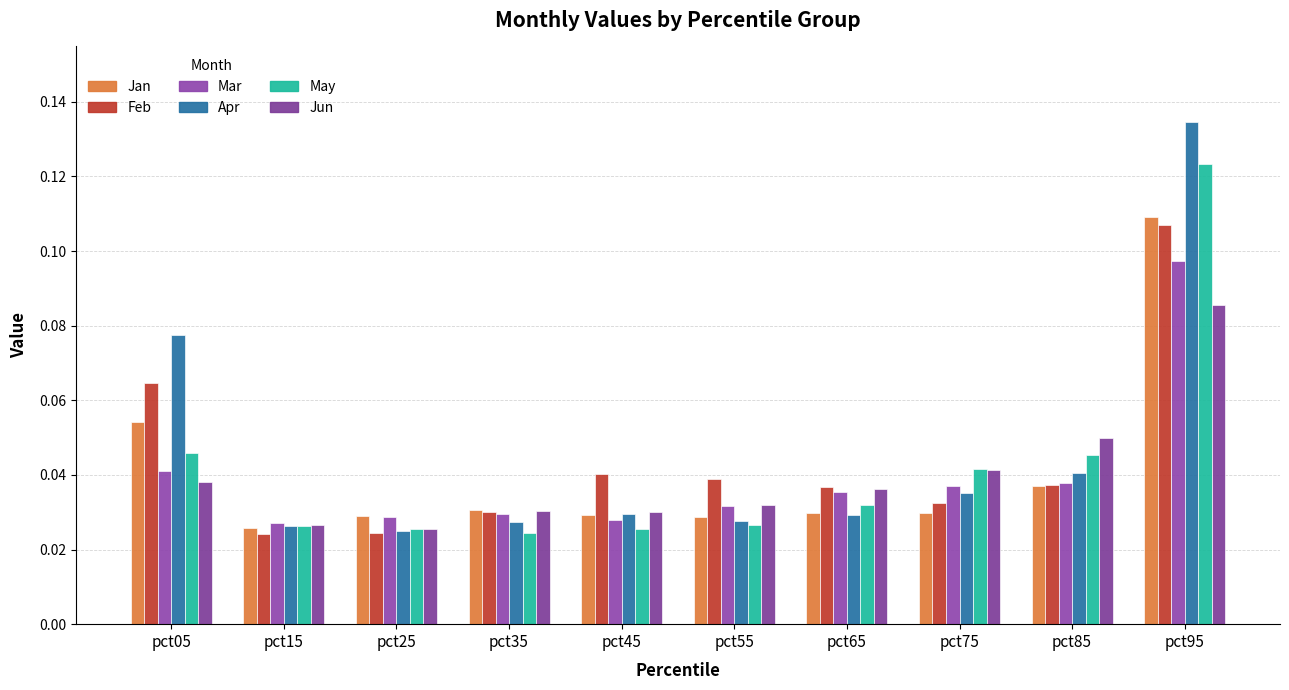

Which series has the largest total across all categories?

Apr